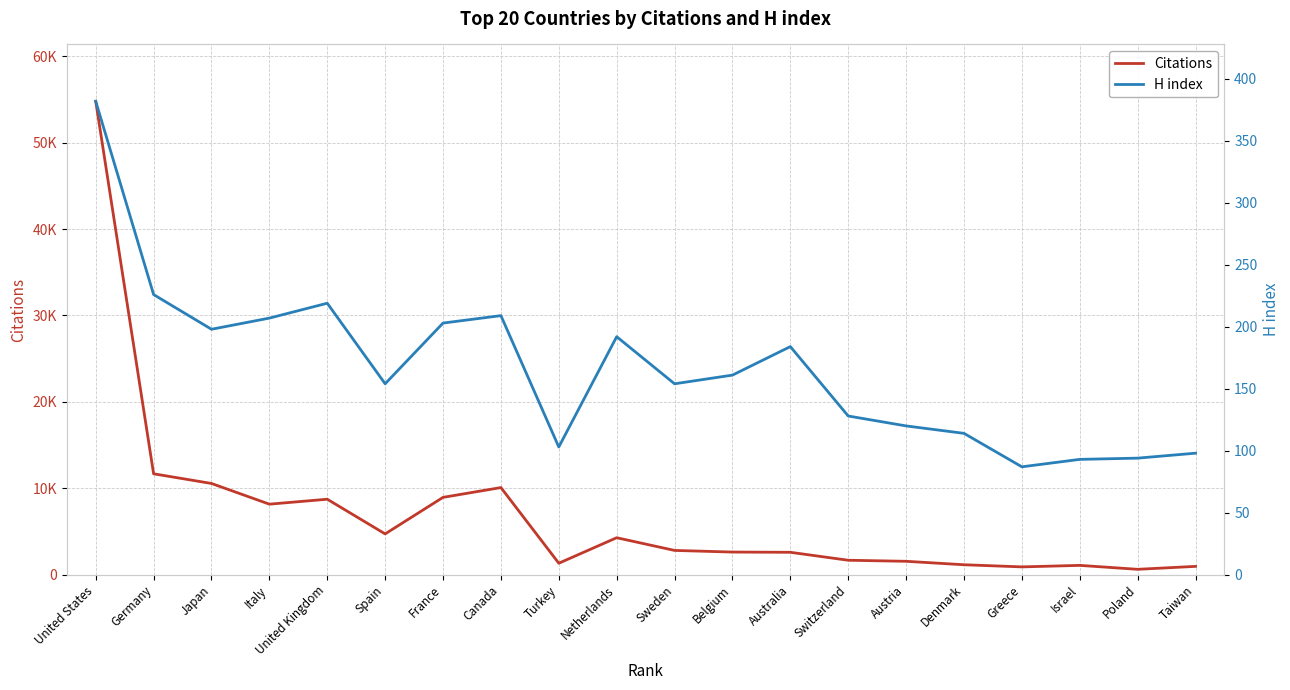

Rank the series at Belgium from highest to lowest value.

Citations, H index